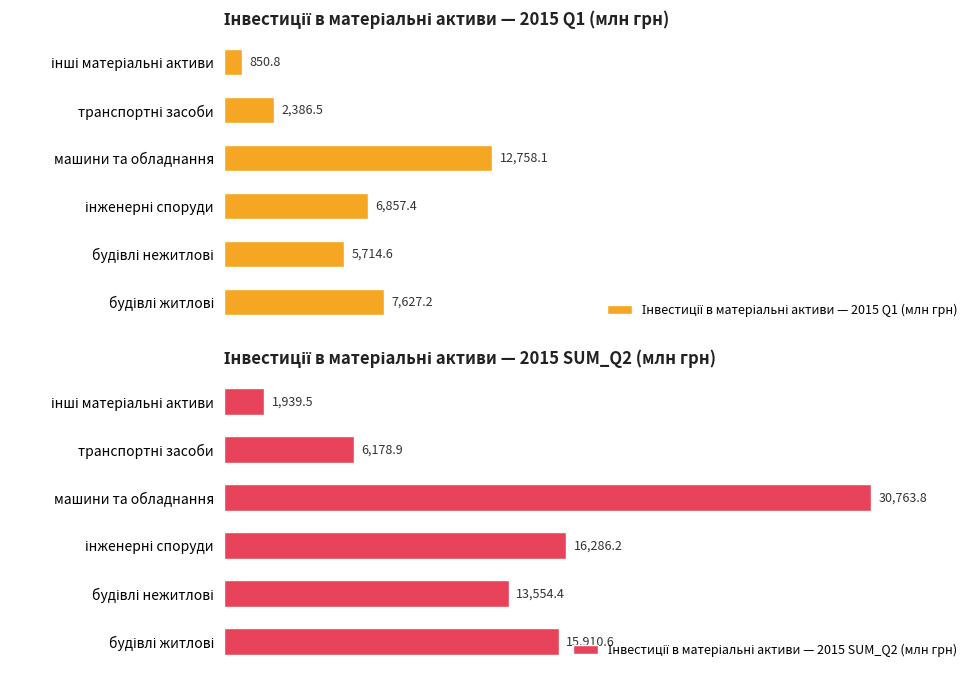

What is the value of the Інвестиції в матеріальні активи — 2015 Q1 (млн грн) bar at the 1st from the left?

7627.2